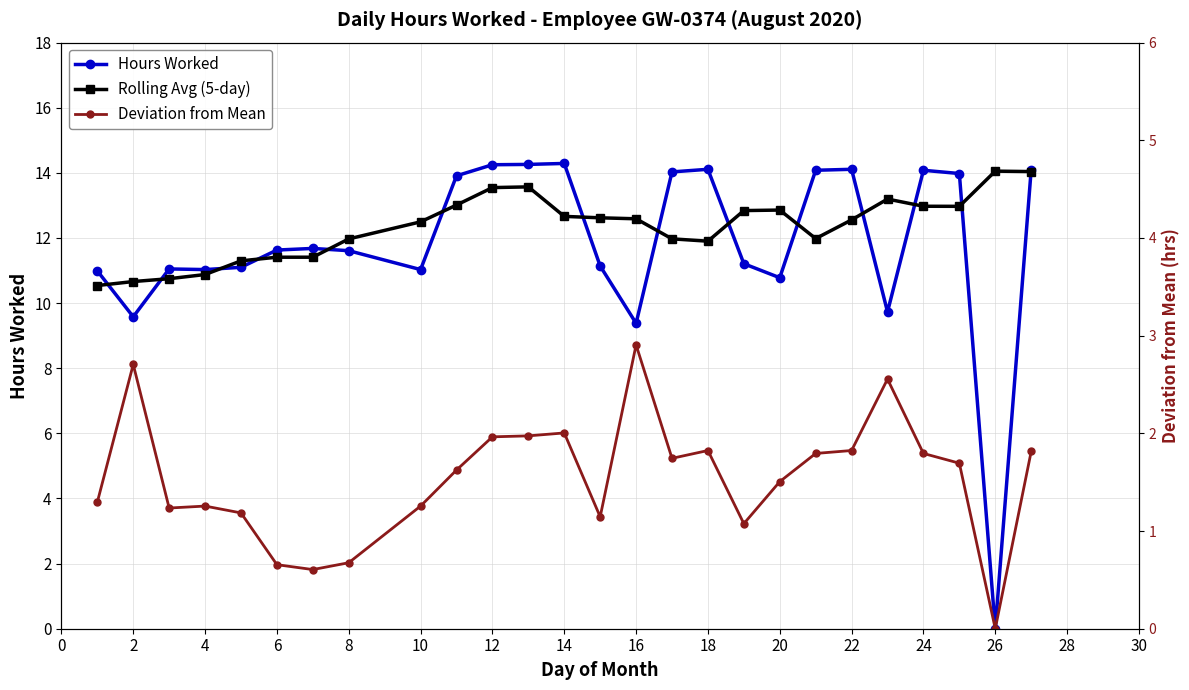

True or false: Rolling Avg (5-day) and Deviation from Mean intersect in this chart.

False